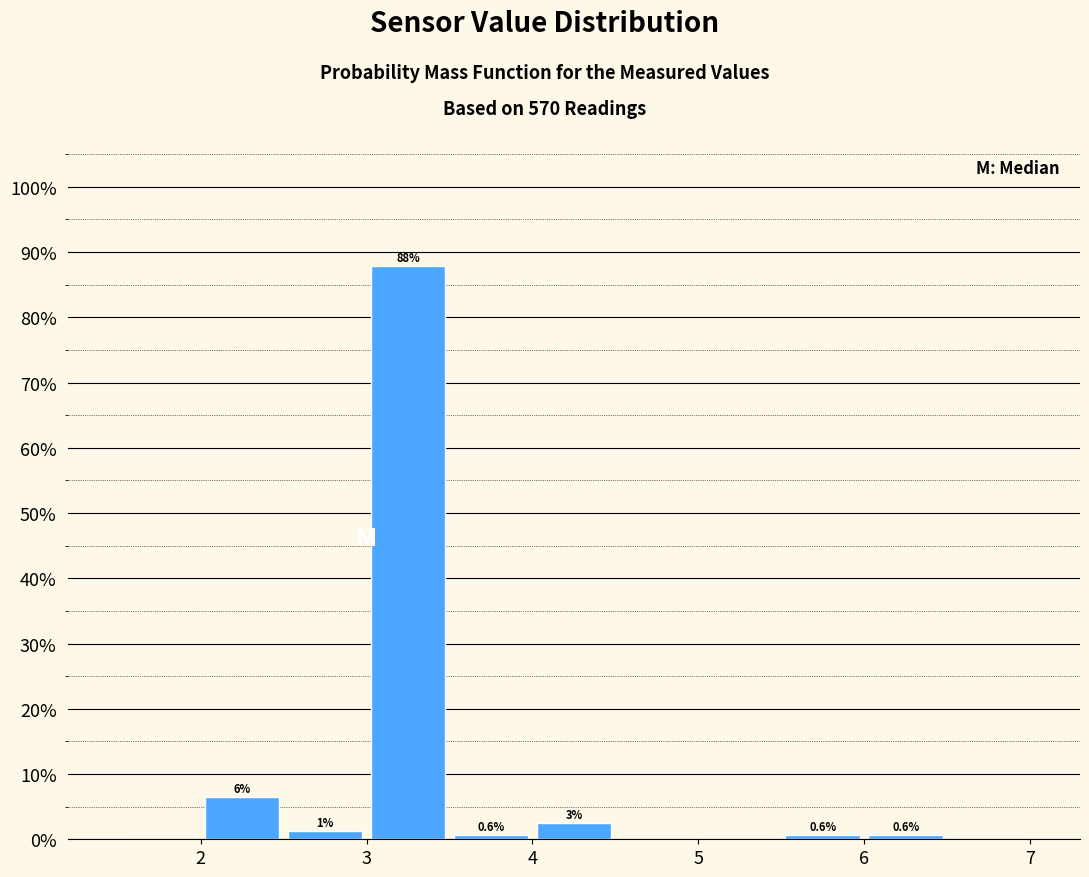

Which range on the x-axis has the tallest bar?

3.0 to 3.5